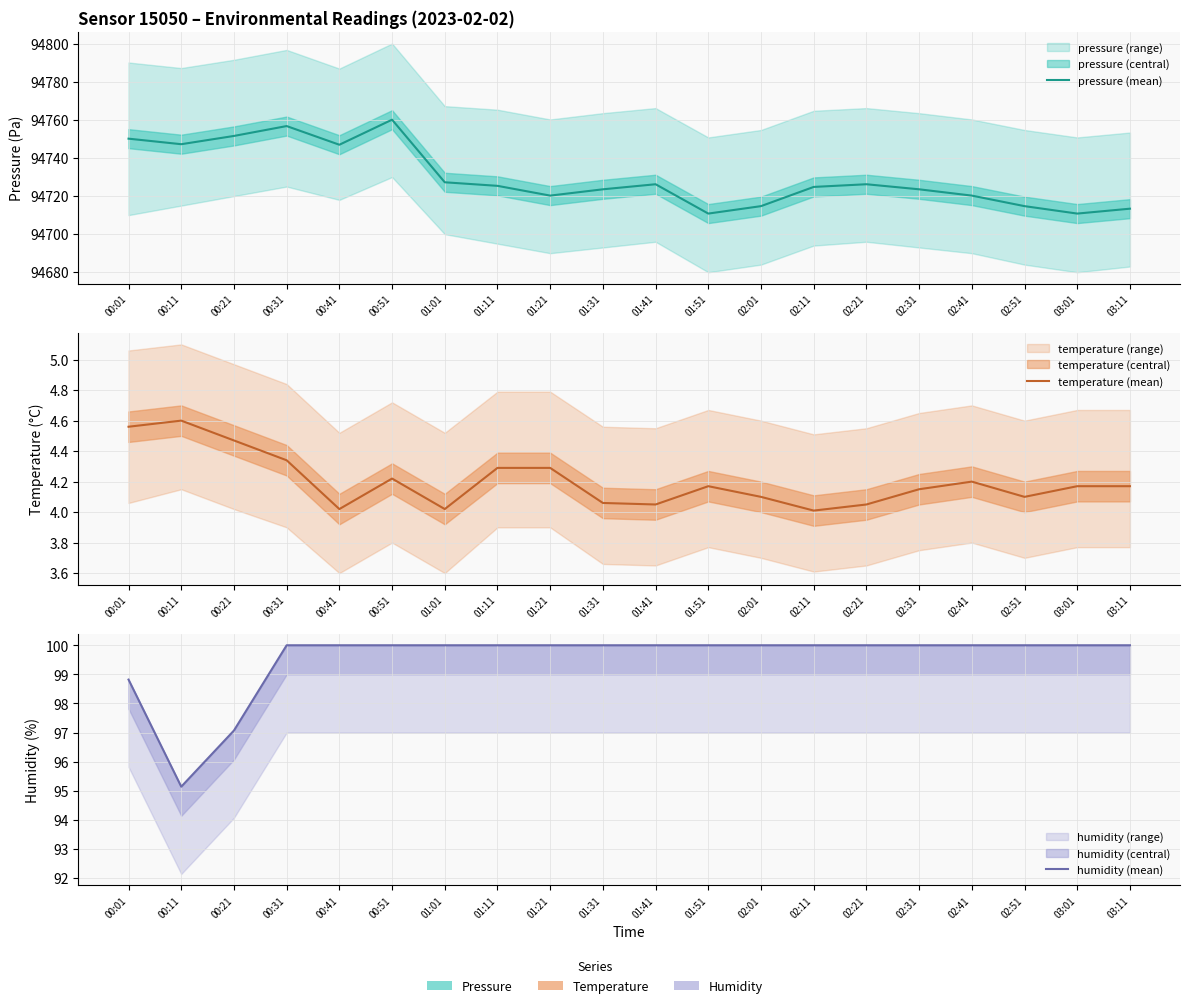

What is the smallest value displayed?

4.0